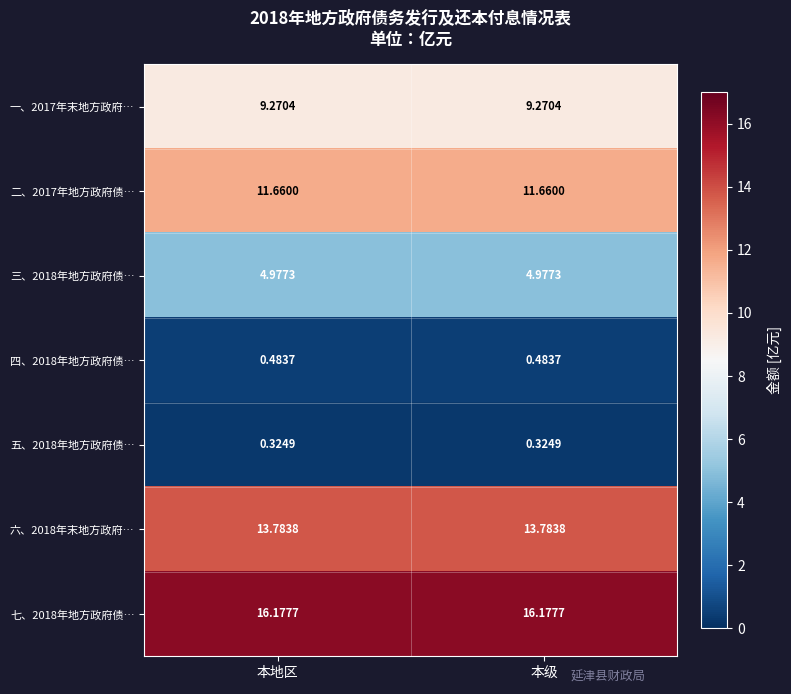

At 本级, list the series in order from smallest to largest.

五、2018年地方政府债…, 四、2018年地方政府债…, 三、2018年地方政府债…, 一、2017年末地方政府…, 二、2017年地方政府债…, 六、2018年末地方政府…, 七、2018年地方政府债…